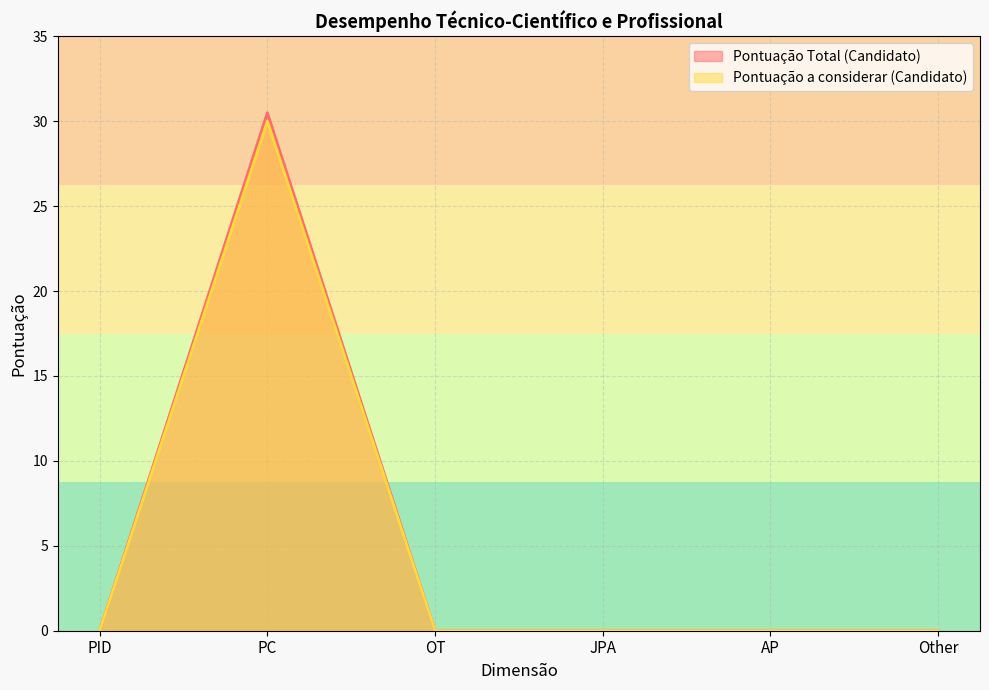

What is the difference between the maximum and minimum values in the Pontuação Total (Candidato) series?

30.5